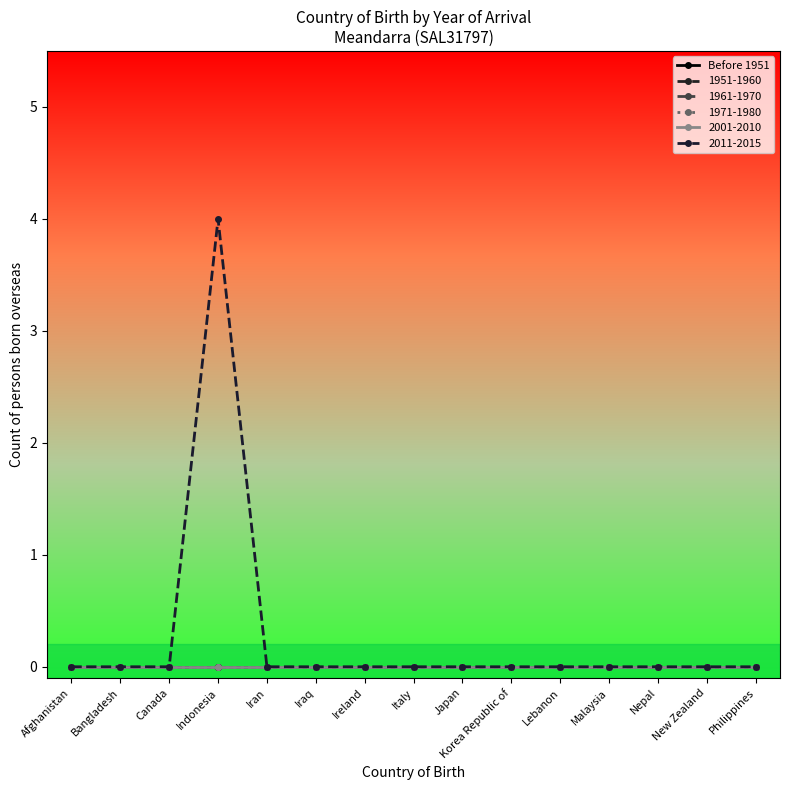

What is the label of the 5th point from the right?

Lebanon